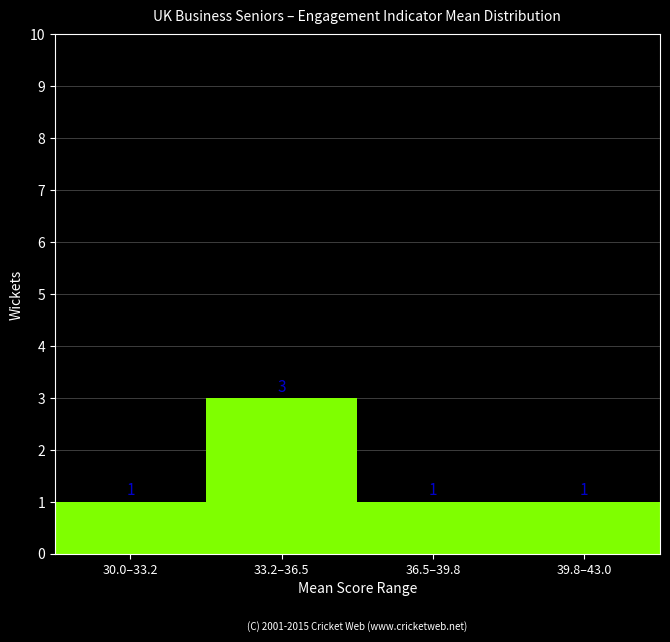

Reading right to left, what are all the values shown in this chart?

1	1	3	1